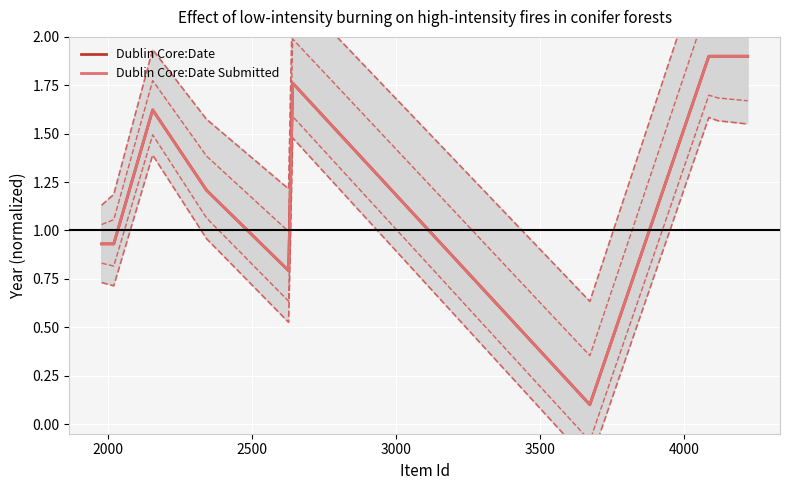

How many values in the Dublin Core:Date Submitted series exceed 1?

6